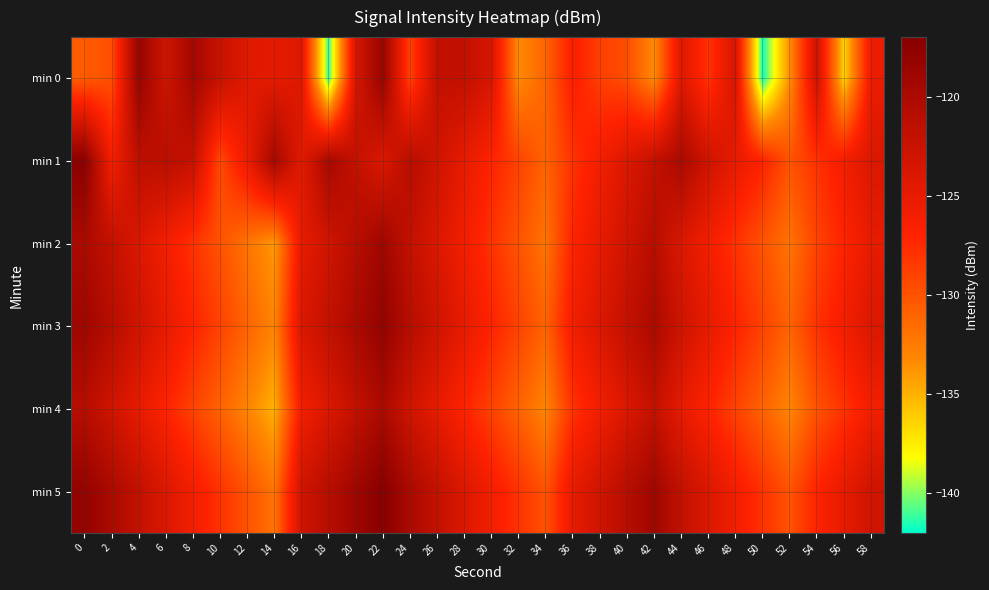

What is the spread (max minus min) of values at 46?

5.0